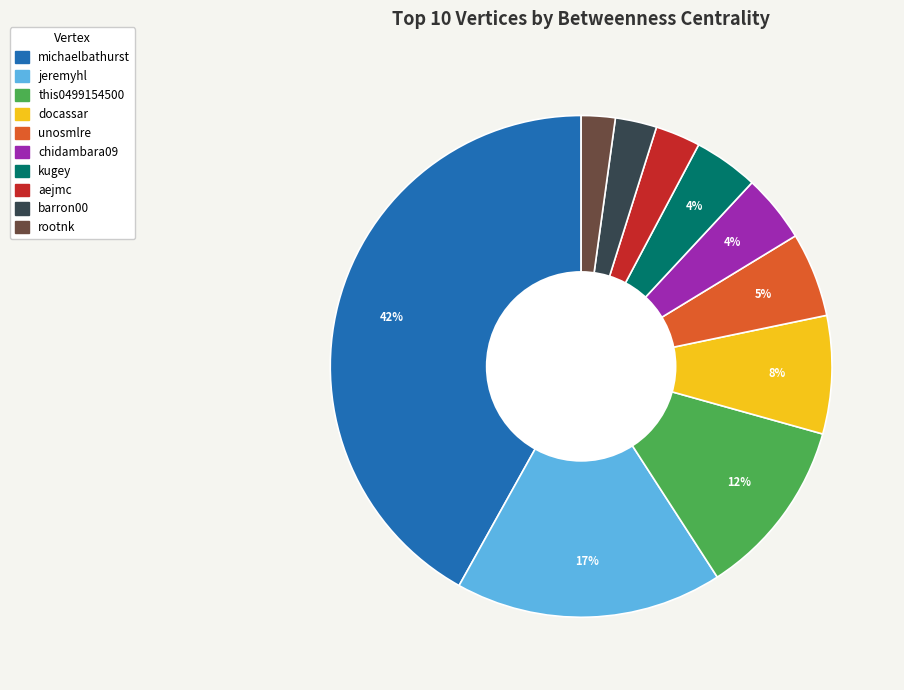

To the nearest percent, what percentage of the pie is kugey?

4%